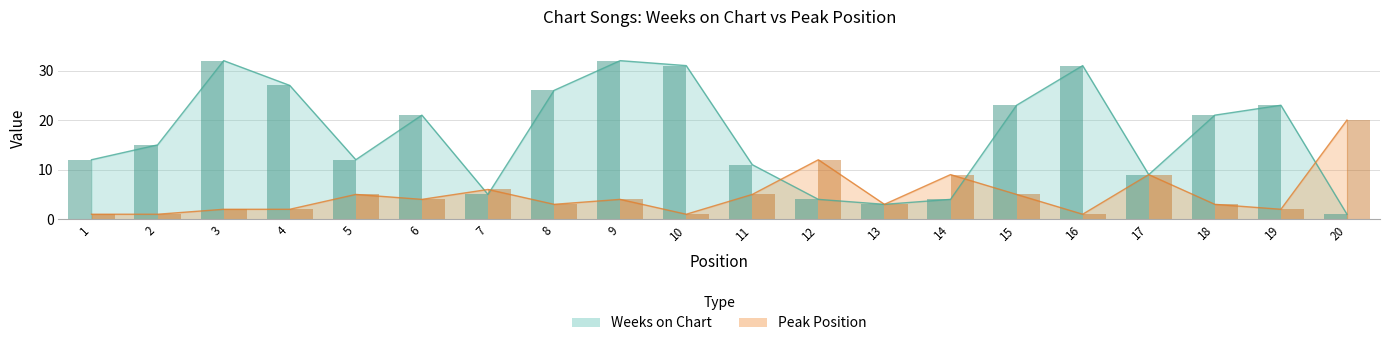

Count the number of data series in this chart.

2